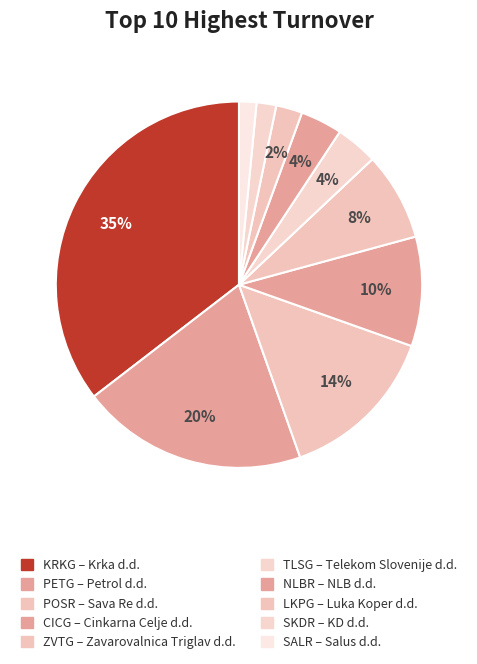

Which slice is the smallest?

Salus d.d.